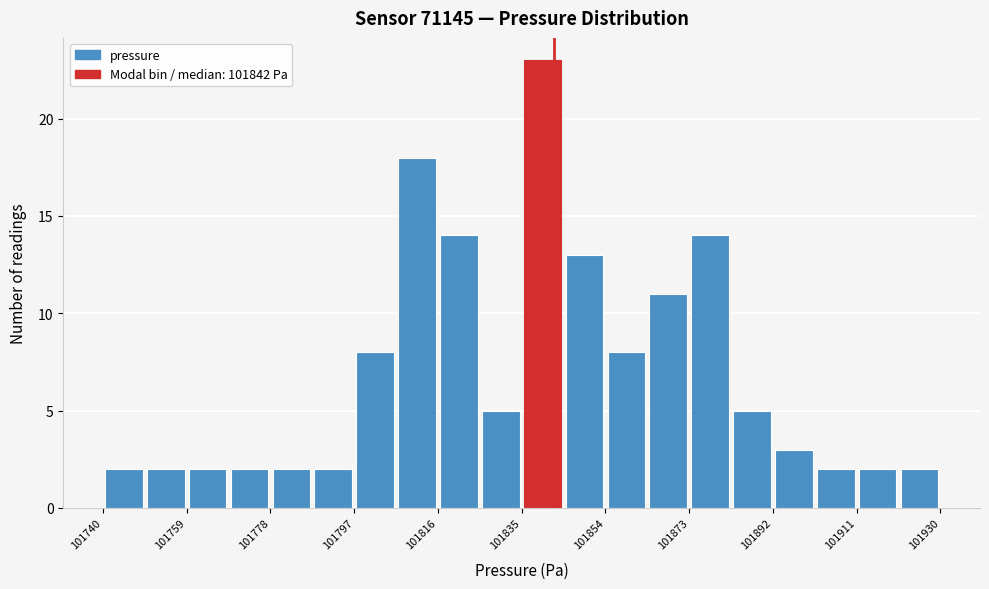

Over which range of the x-axis is the bar tallest?

101835.0 to 101844.5